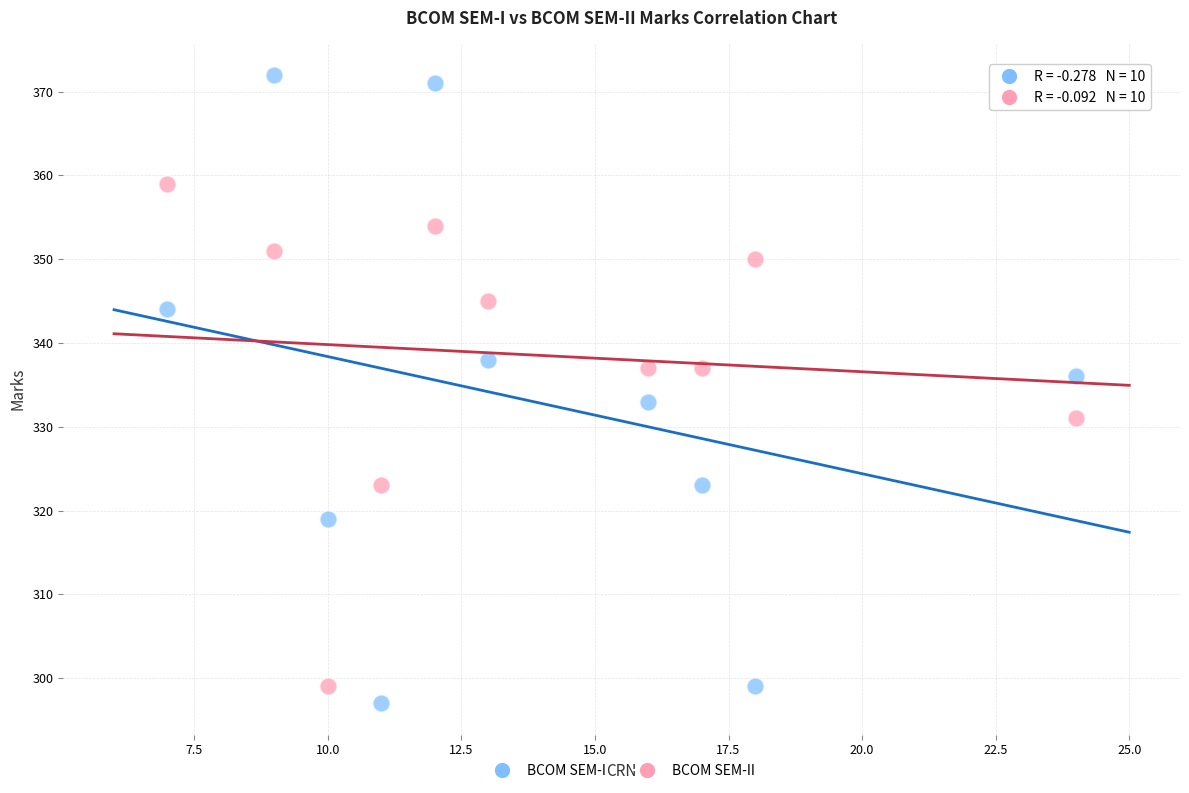

In the BCOM SEM-I series, what Y value is closest to 334?

333